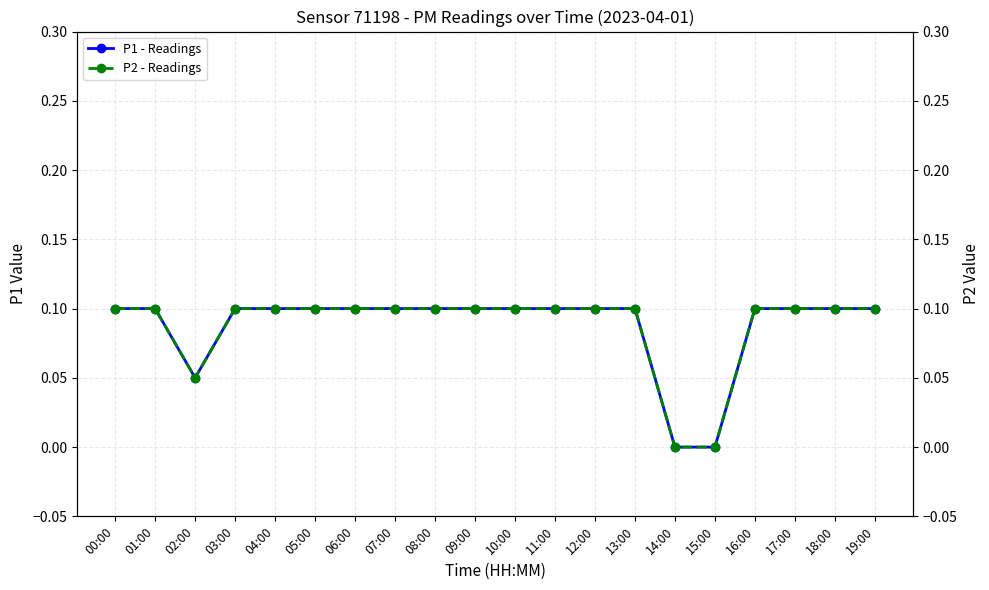

At how many categories does at least one series exceed 0?

18